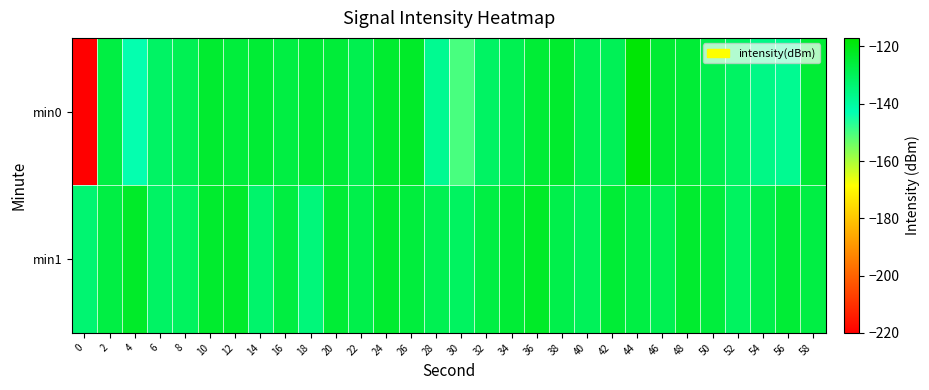

Which category has the highest value across all series?

44